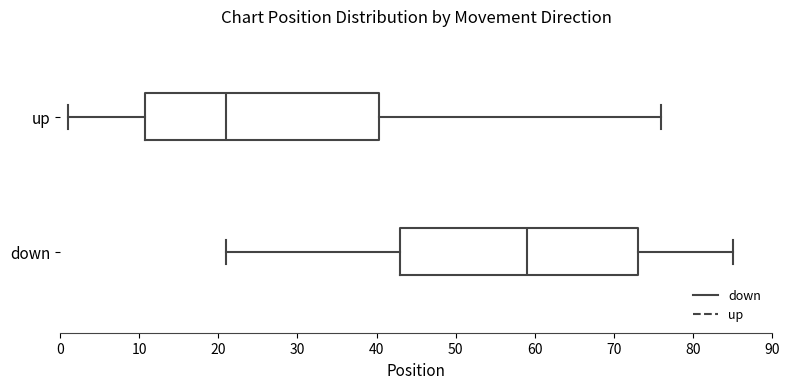

Reading bottom to top, transcribe this box plot: for each box, give where its median line is, the range the box spans, and where its two whiskers end, as read against the x-axis. The values are not printed on the chart, so give them approximately, as read against the axis.

down: median 59, box 43 to 73, whiskers 21 to 85
up: median 21, box 11 to 40, whiskers 1 to 76